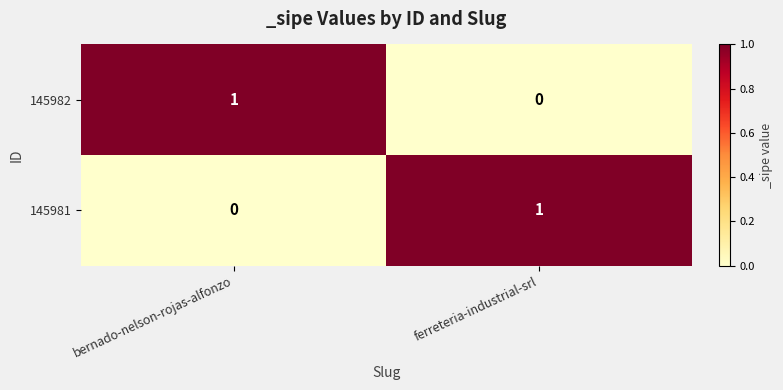

The 145981 series shows 1 at ferreteria-industrial-srl. True or false?

True